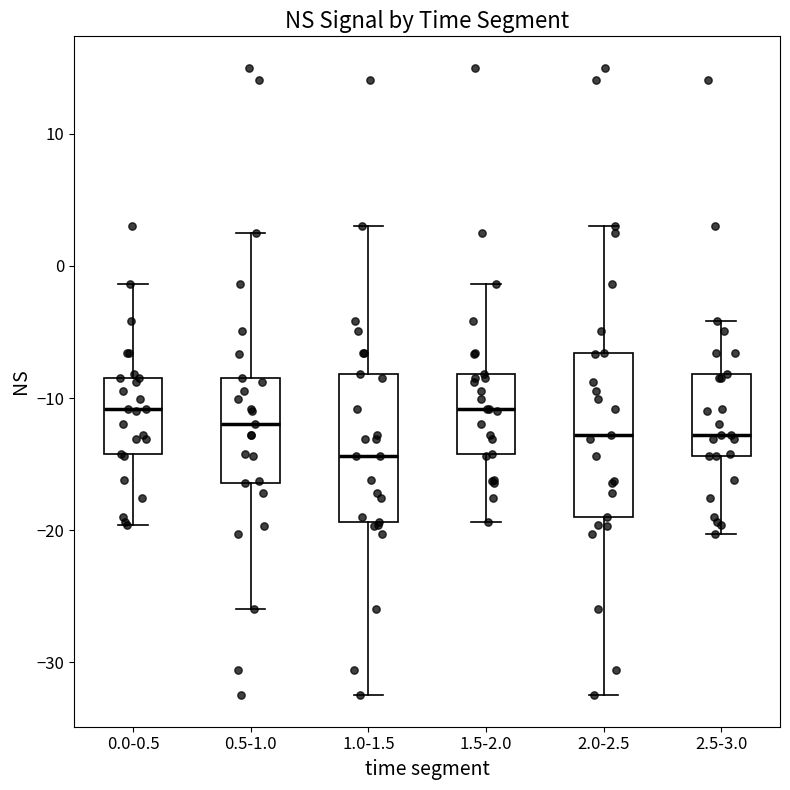

Where does the median line of the box for 0.5-1.0 sit on the y-axis? The values are not printed on the chart, so give them approximately, as read against the axis.

-12